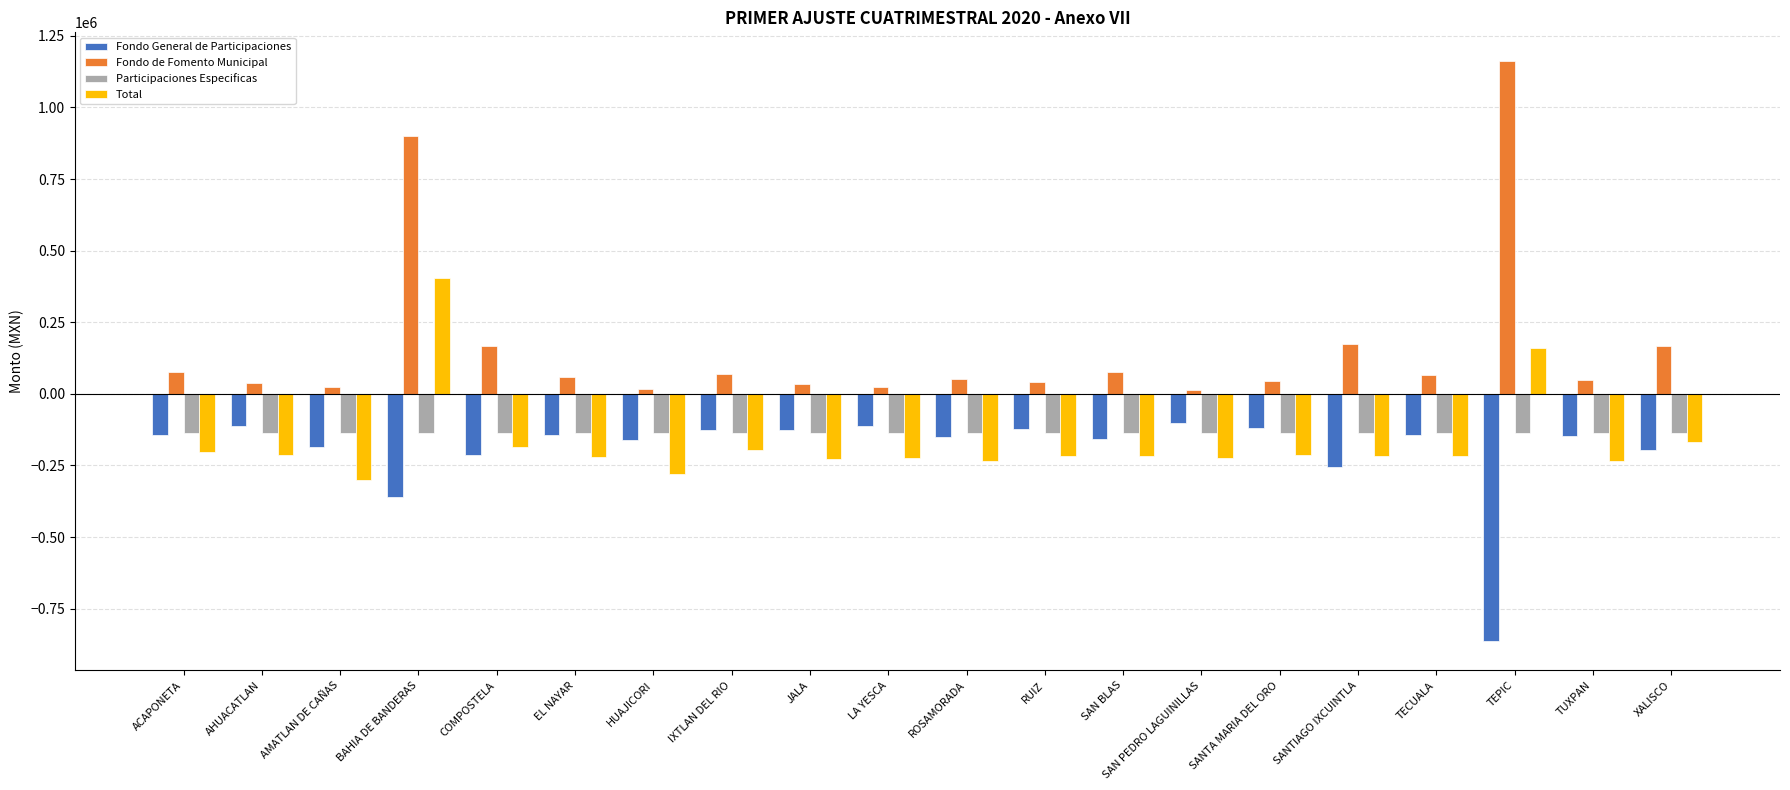

What is the sum of all Participaciones Especificas values?

-2759696.3